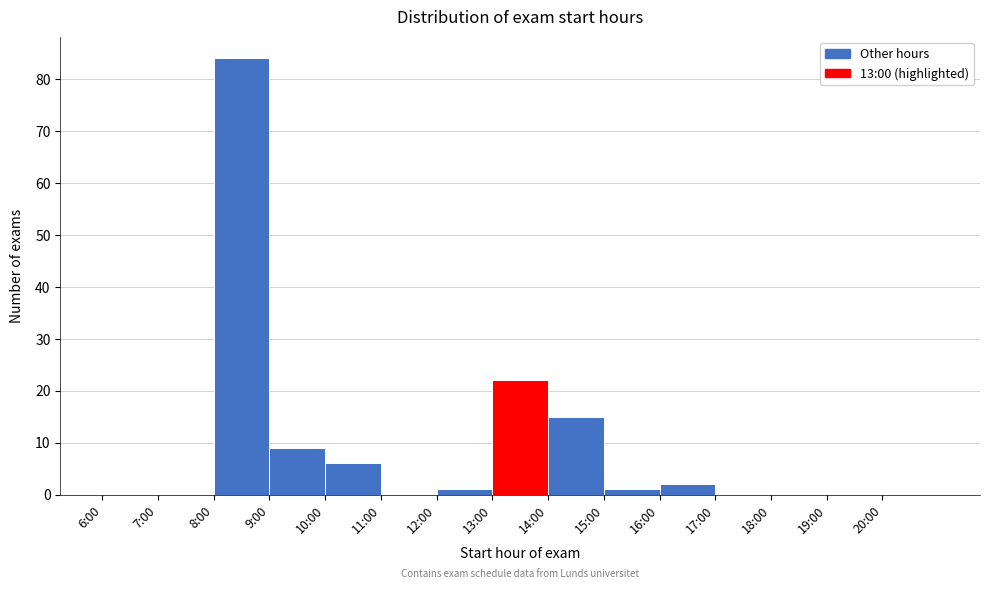

Reading left to right, what are all the values shown in this chart?

6:00=0	7:00=0	8:00=84	9:00=9	10:00=6	11:00=0	12:00=1	13:00=22	14:00=15	15:00=1	16:00=2	17:00=0	18:00=0	19:00=0	20:00=0